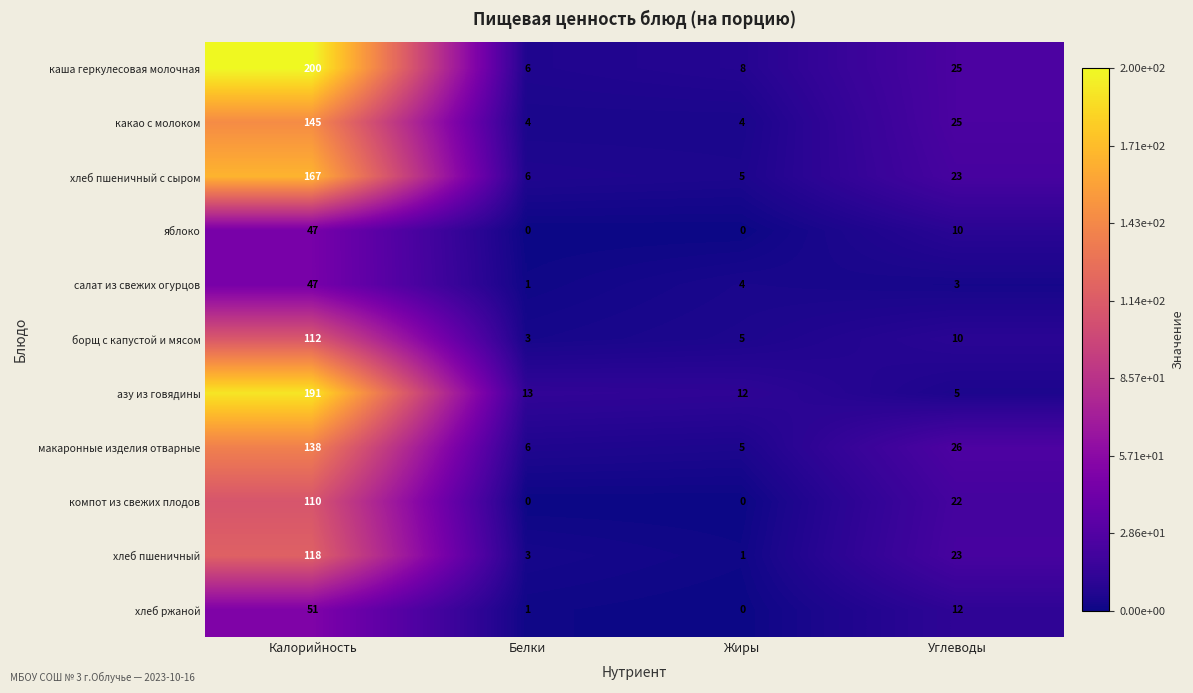

At which category is the sum across all series the highest?

Калорийность